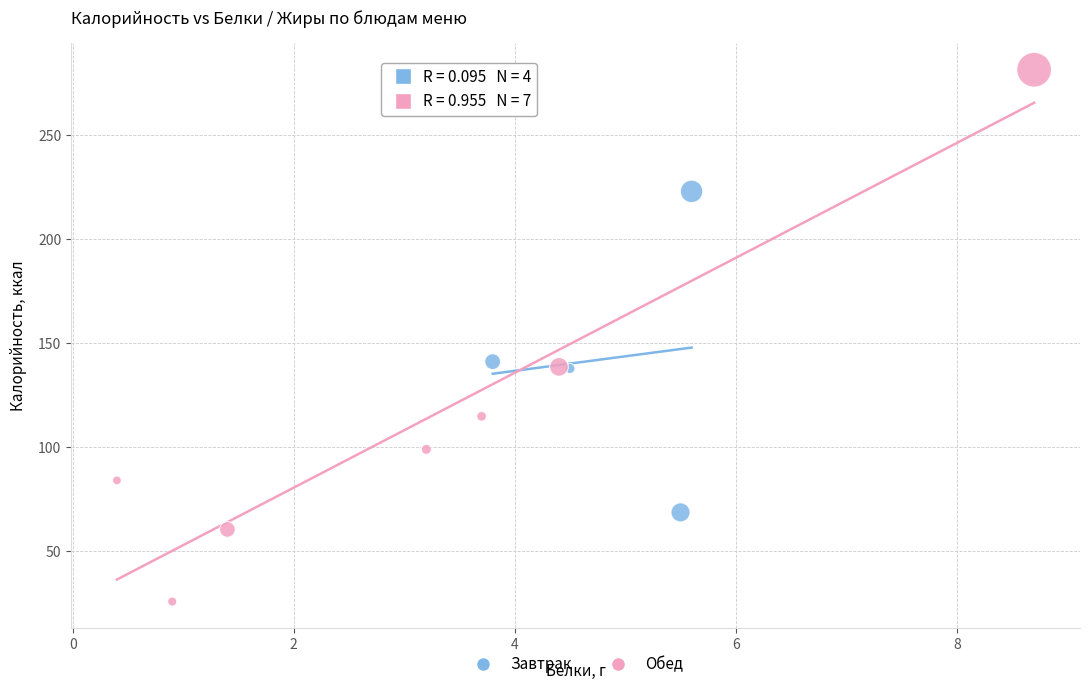

Which series has the largest Y range (max minus min)?

Обед